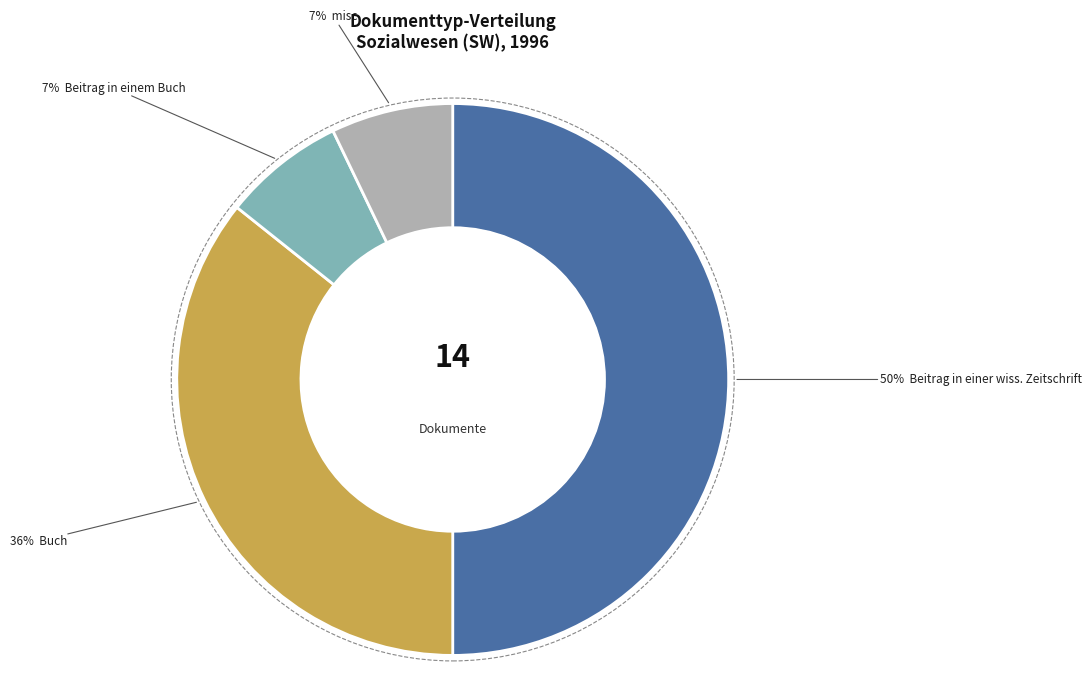

To the nearest percent, what is the difference between the largest and smallest slice percentages?

43%